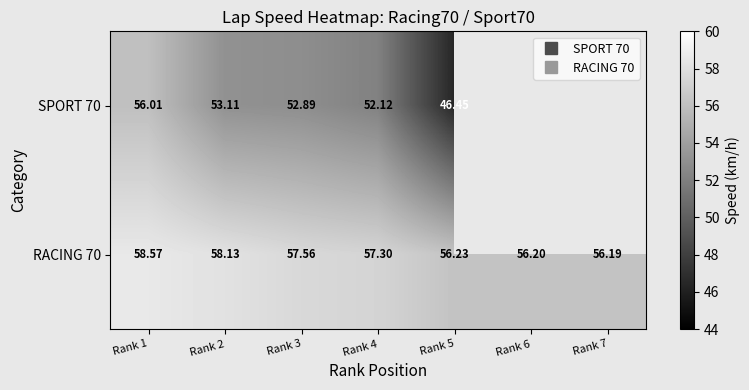

The value of SPORT 70 at Rank 5 is 9.7. True or false?

False